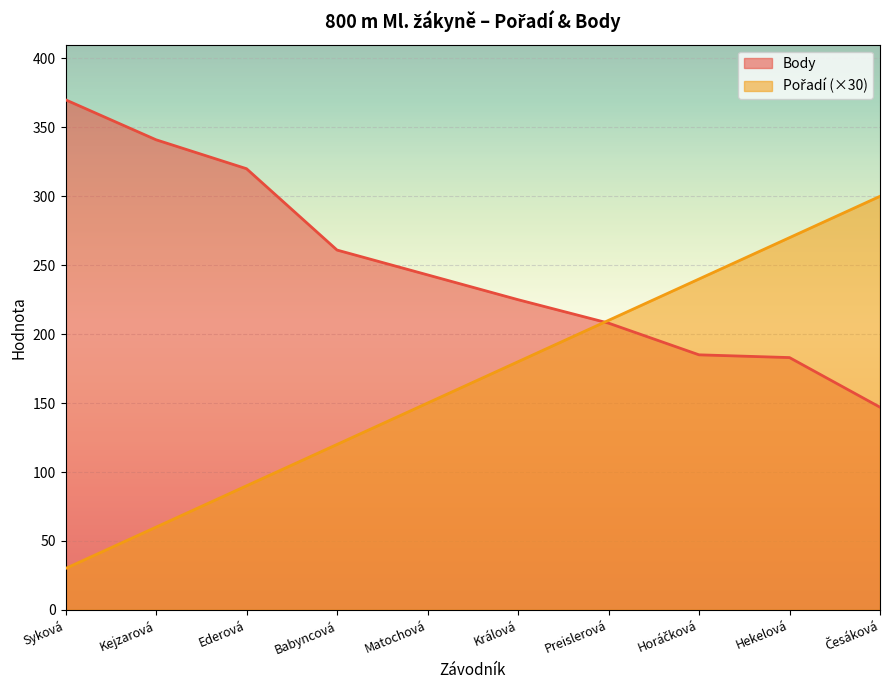

Rank the series at Matochová from lowest to highest value.

Pořadí, Body